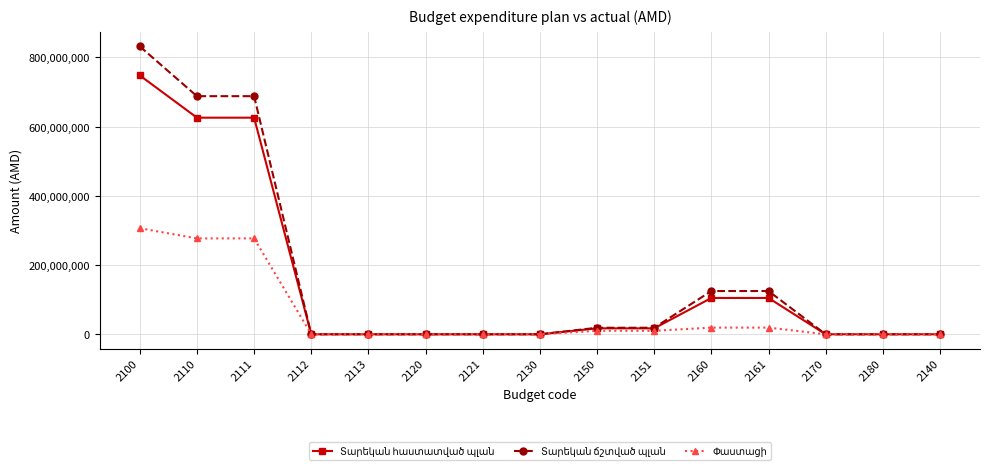

What is the label of the 1st point from the left?

2100